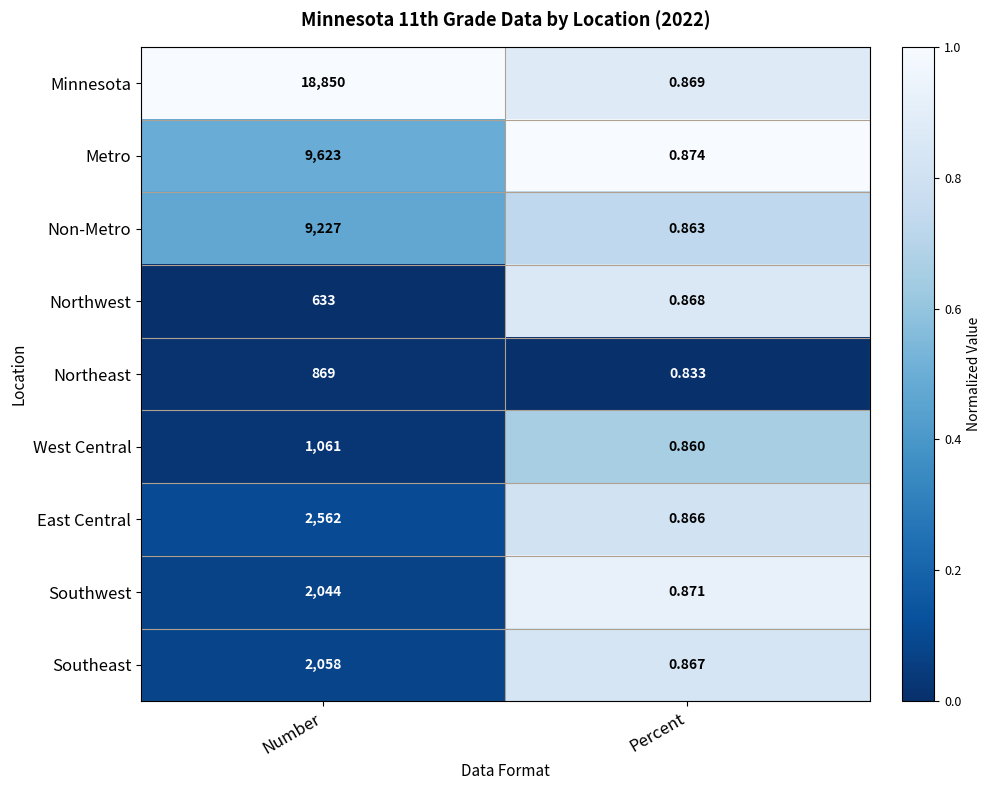

Which series changed the most between Number and Percent?

Minnesota